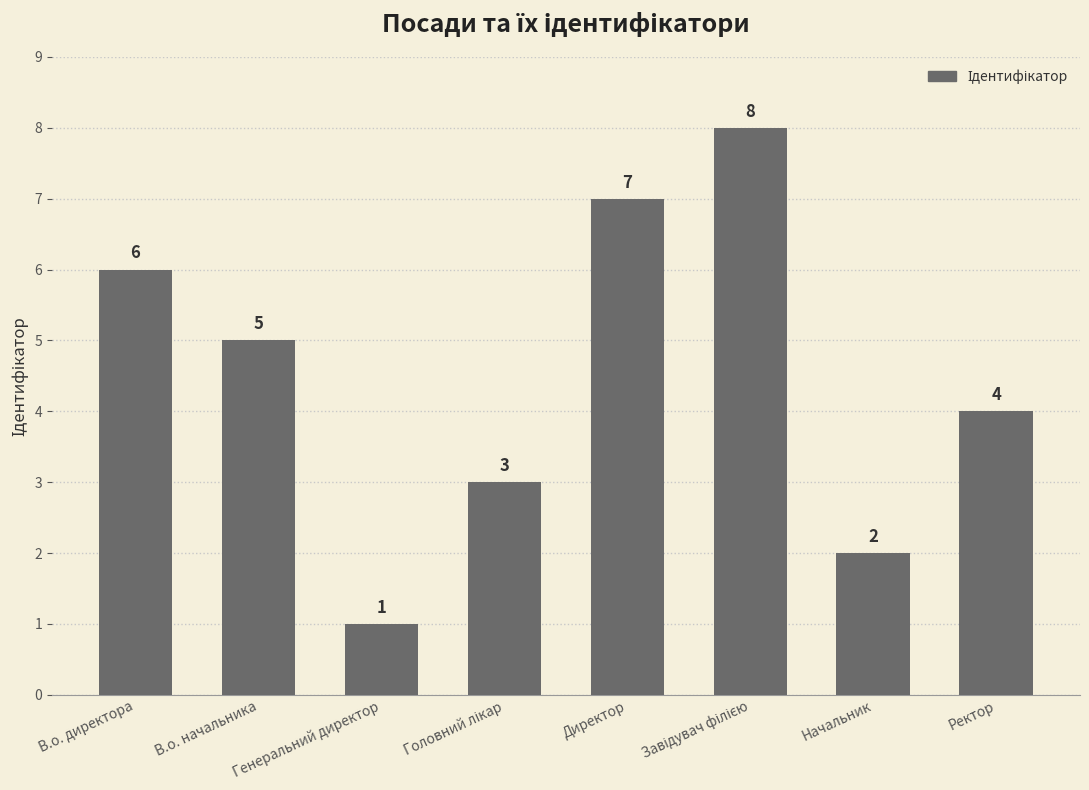

Read the value at В.о. начальника.

5